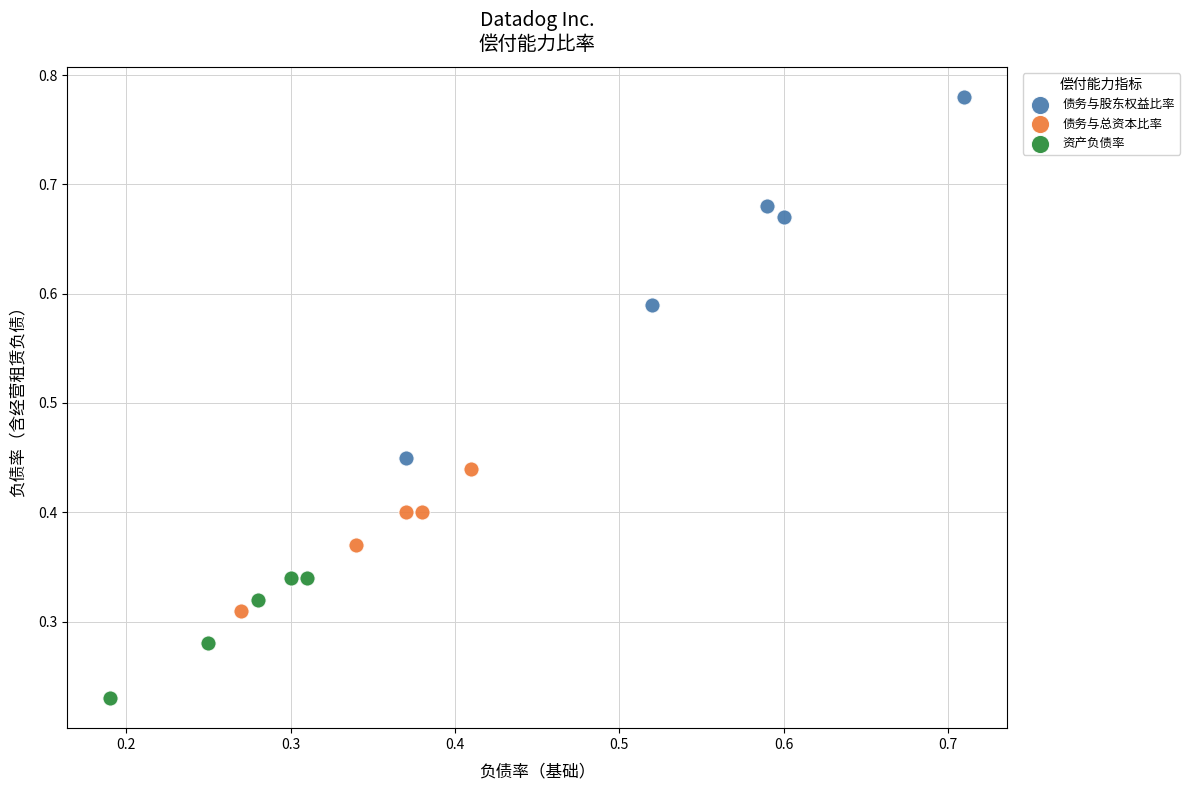

Which series has the widest spread of Y values?

债务与股东权益比率